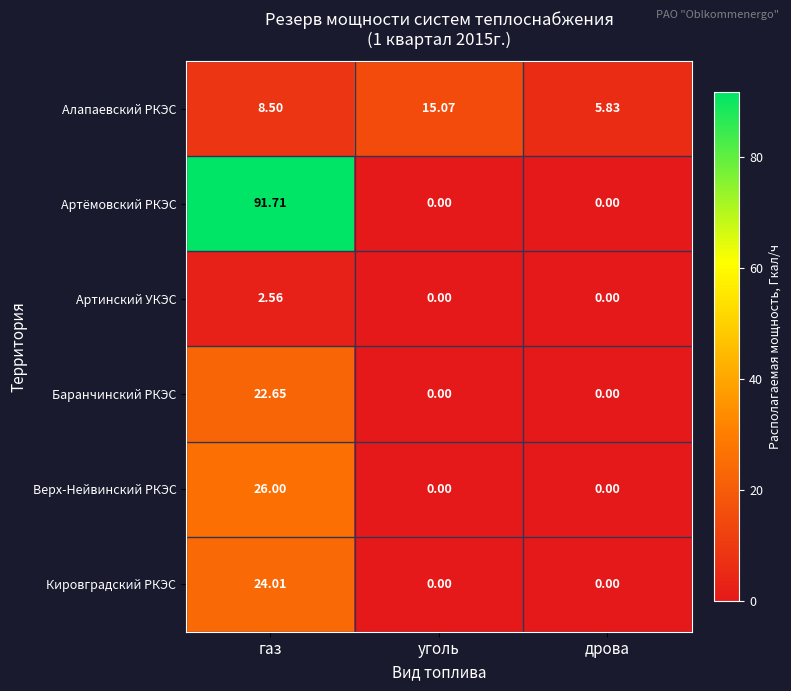

Which category has the highest value in the Артёмовский РКЭС series?

газ